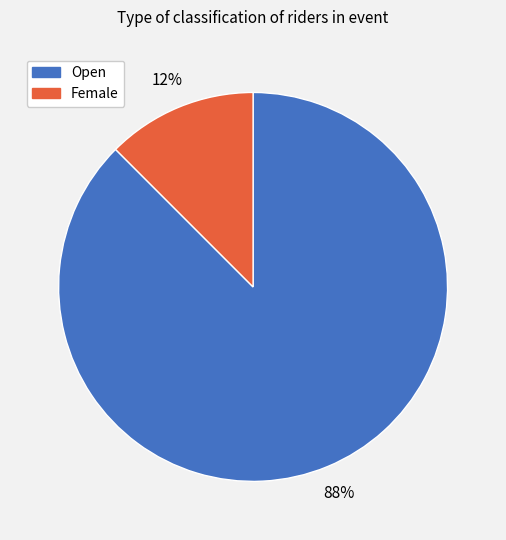

To the nearest percent, what is the average slice percentage?

50%